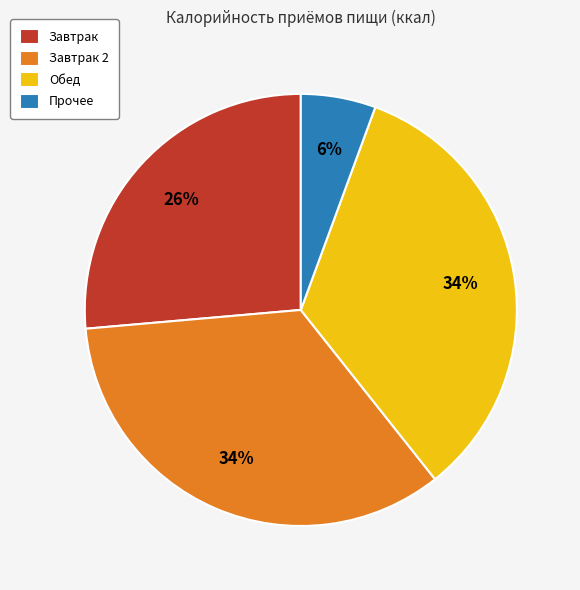

How many slices are in this pie chart?

4